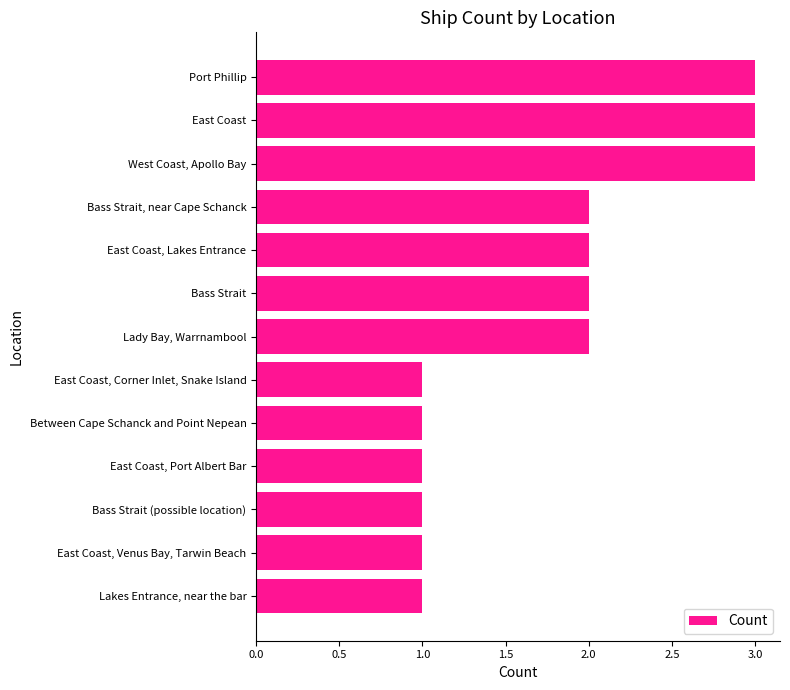

Read the value at West Coast, Apollo Bay.

3